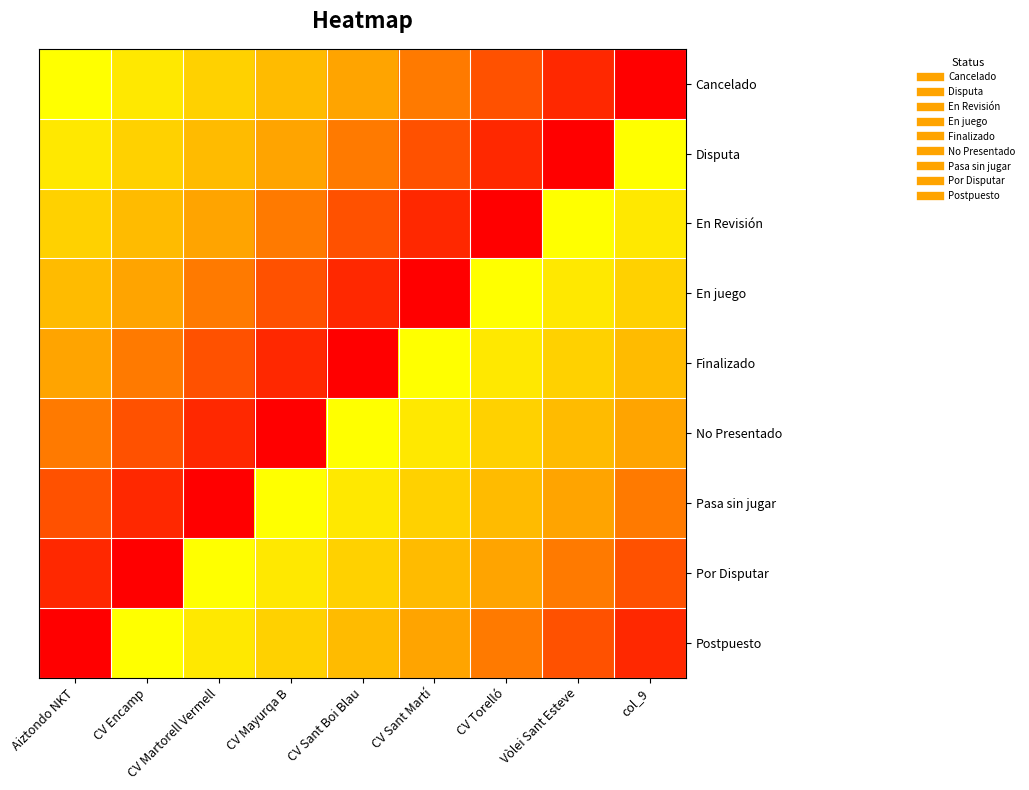

What is the total value across all series at CV Martorell Vermell?

36